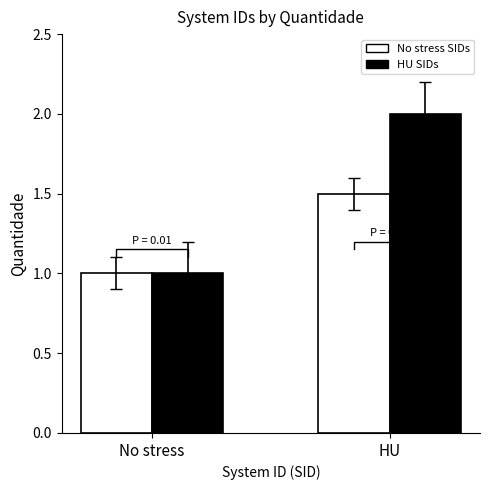

Rank the series by their maximum value, from highest to lowest.

HU SIDs, No stress SIDs